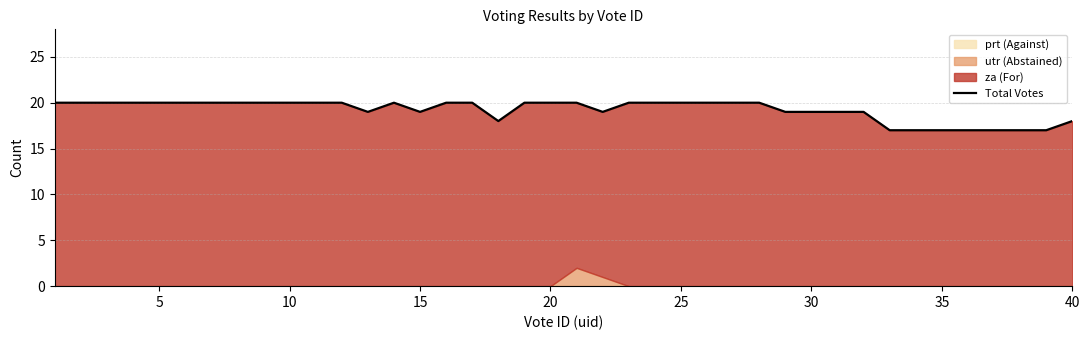

What is the difference between the second highest and second lowest values?

3